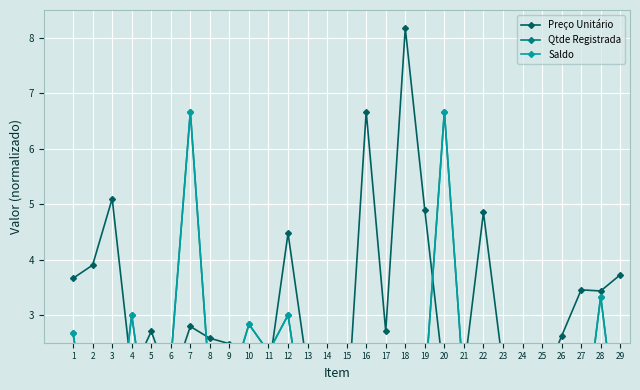

Reading left to right, extract all data points from this chart.

Preço Unitário: 3.7	3.9	5.1	1.9	2.7	1.7	2.8	2.6	2.5	2.0	2.0	4.5	2.0	2.3	1.0	6.7	2.7	8.2	4.9	1.8	2.0	4.8	2.1	1.8	1.8	2.6	3.5	3.4	3.7
Qtde Registrada: 2.7	0.3	0.0	3.0	0.5	2.2	6.7	1.7	1.7	2.8	2.3	3.0	0.7	0.0	1.2	1.7	0.5	1.0	1.7	6.7	1.7	1.3	1.7	1.7	0.0	1.7	0.5	3.3	0.5
Saldo: 2.7	0.3	0.0	3.0	0.5	2.2	6.7	1.7	1.7	2.8	2.3	3.0	0.7	0.0	1.2	1.7	0.5	1.0	1.7	6.7	1.7	1.3	1.7	1.7	0.0	1.7	0.5	3.3	0.5